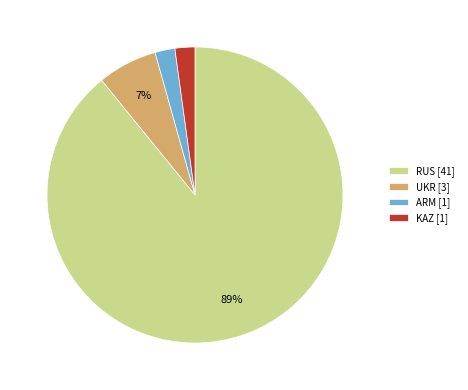

How many segments does this pie chart have?

4